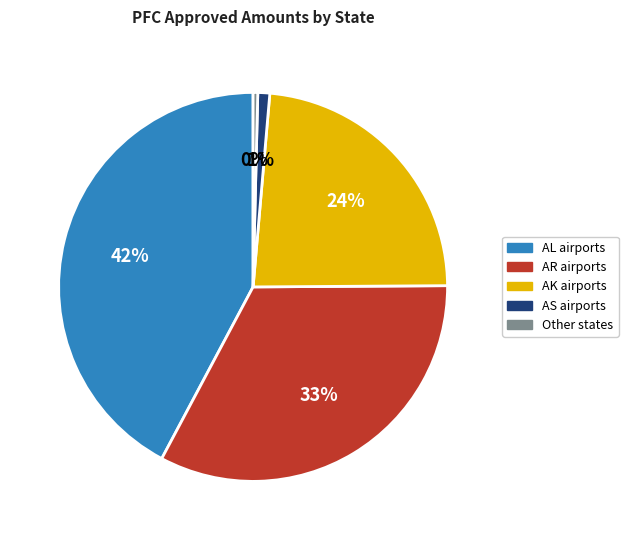

To the nearest percent, what is the difference between the largest and smallest slice percentages?

42%